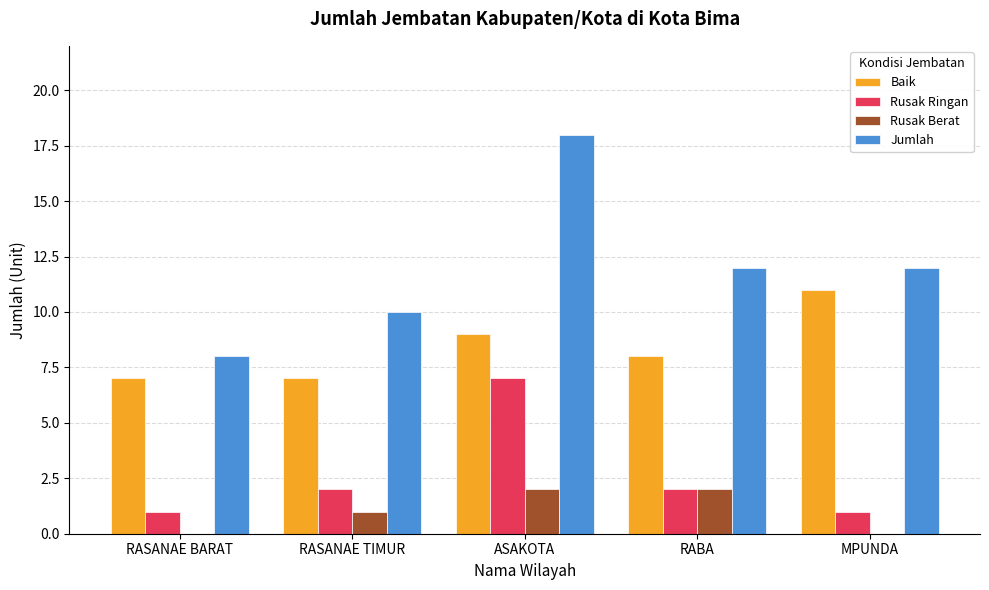

What is the total value across all series at MPUNDA?

24